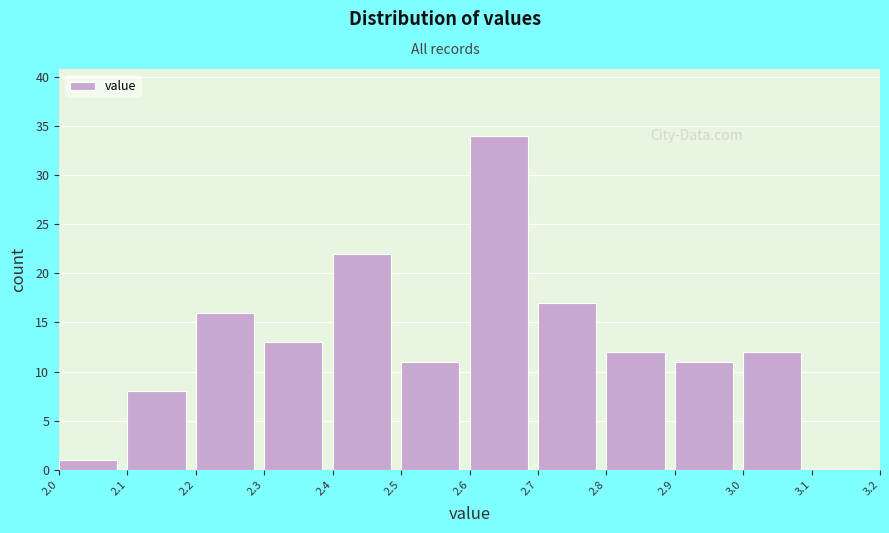

Over which range of the x-axis is the bar tallest?

2.6 to 2.7